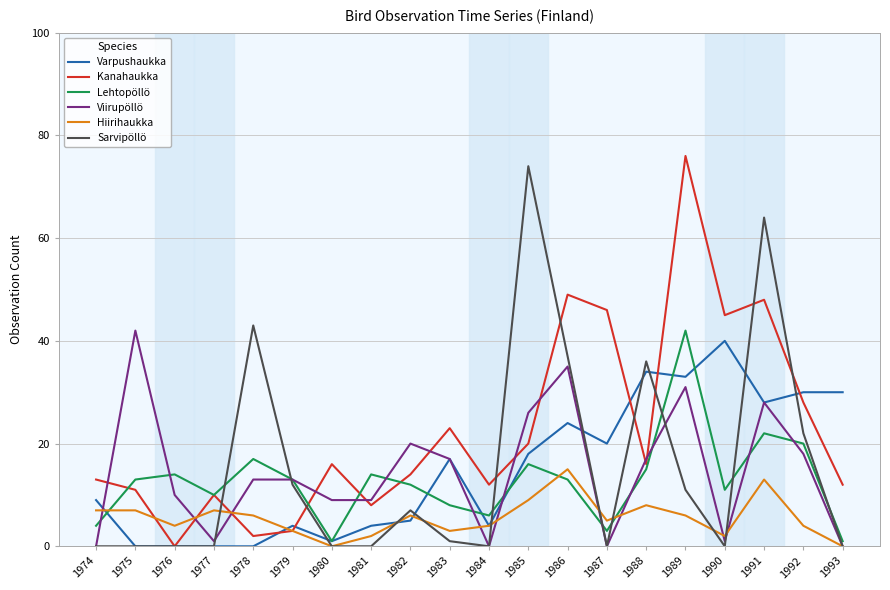

The value of Sarvipöllö at 1974 is -36. True or false?

False